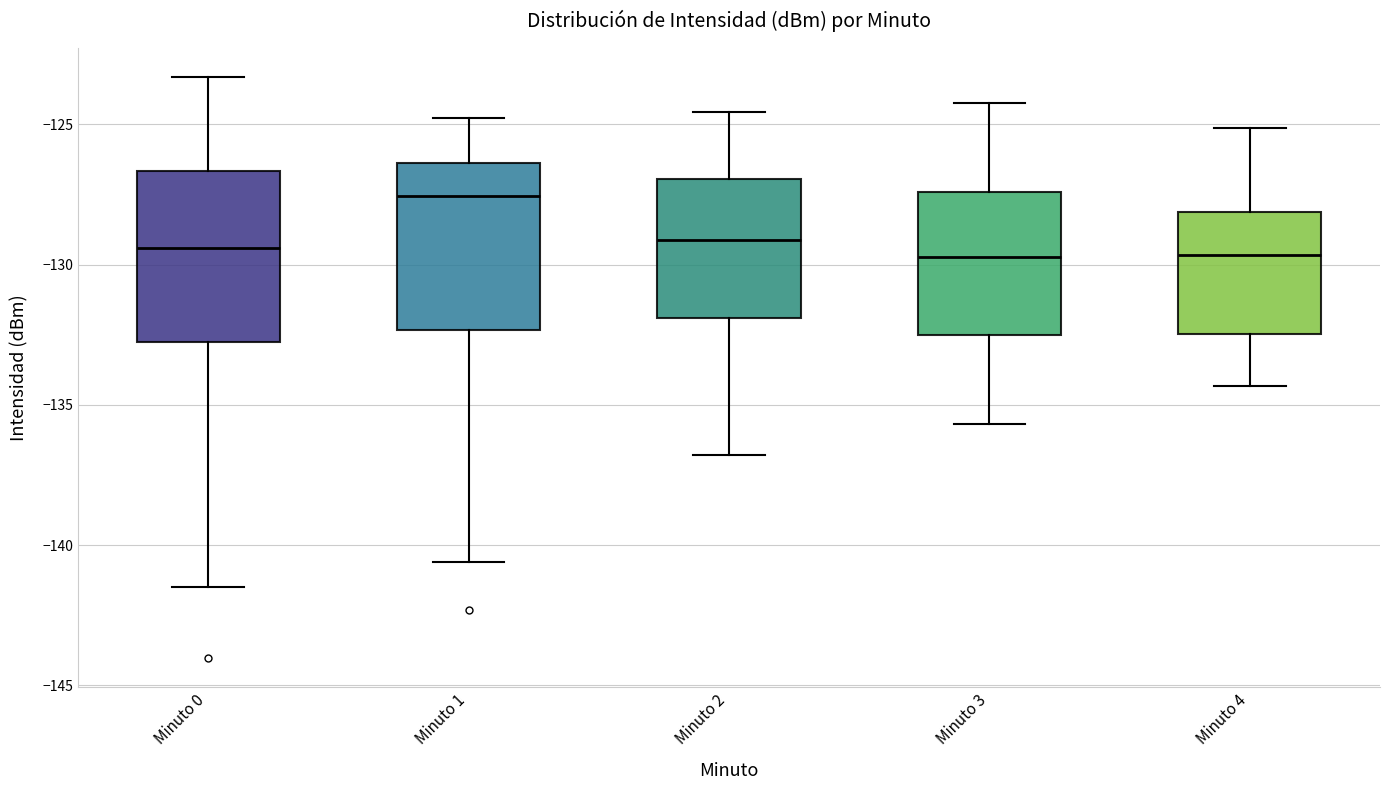

Reading left to right, transcribe this box plot: for each box, give where its median line is, the range the box spans, and where its two whiskers end, as read against the y-axis. The values are not printed on the chart, so give them approximately, as read against the axis.

Minuto 0: median -129.5, box -133.0 to -126.5, whiskers -141.5 to -123.5
Minuto 1: median -127.5, box -132.5 to -126.5, whiskers -140.5 to -125.0
Minuto 2: median -129.0, box -132.0 to -127.0, whiskers -137.0 to -124.5
Minuto 3: median -129.5, box -132.5 to -127.5, whiskers -135.5 to -124.0
Minuto 4: median -129.5, box -132.5 to -128.0, whiskers -134.5 to -125.0